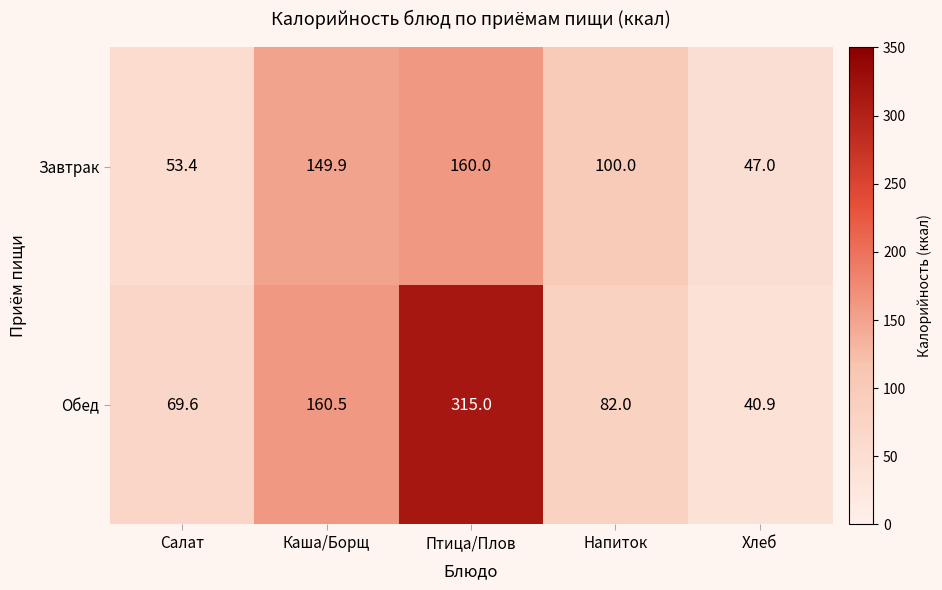

Which series has the largest range (max minus min)?

Обед